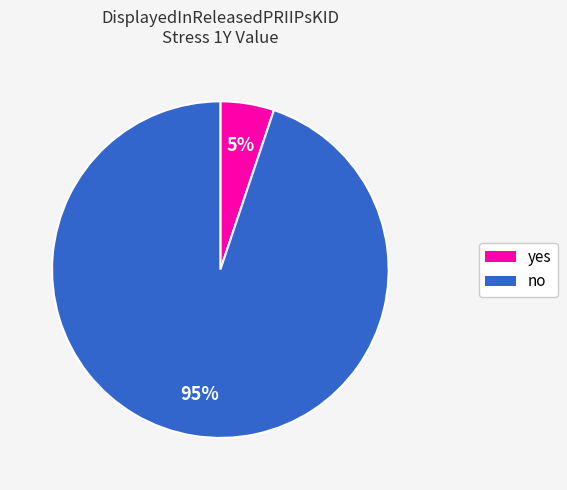

Does any single category account for the majority?

Yes